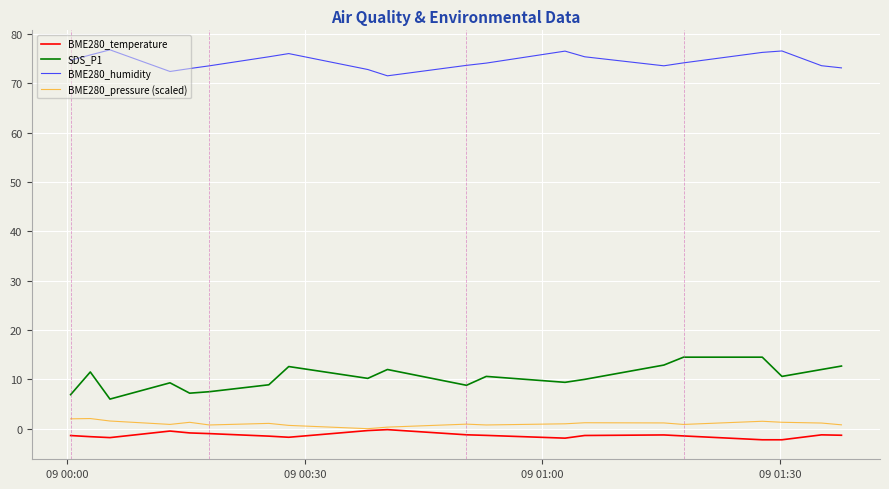

What is the greatest value displayed?

76.8